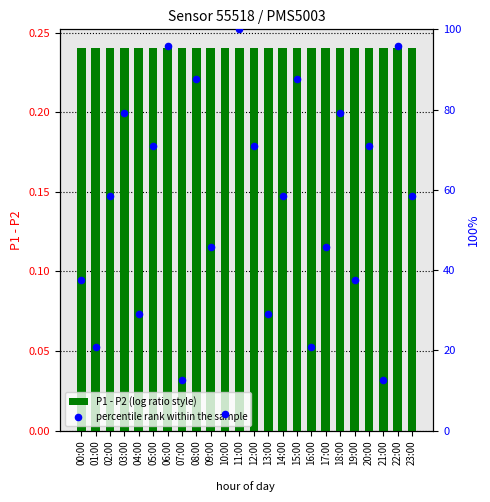

Which series contains the highest Y value?

percentile rank within the sample